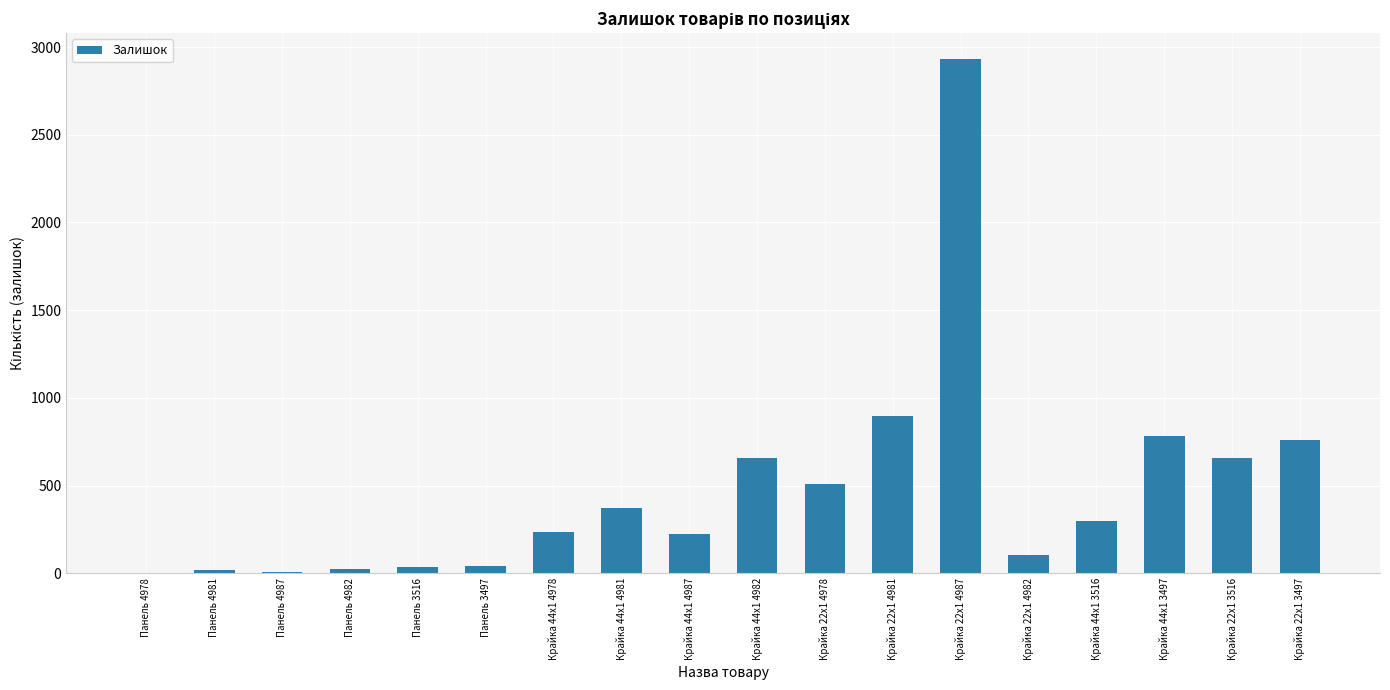

Which label corresponds to the largest value in the chart?

Крайка 22x1 4987